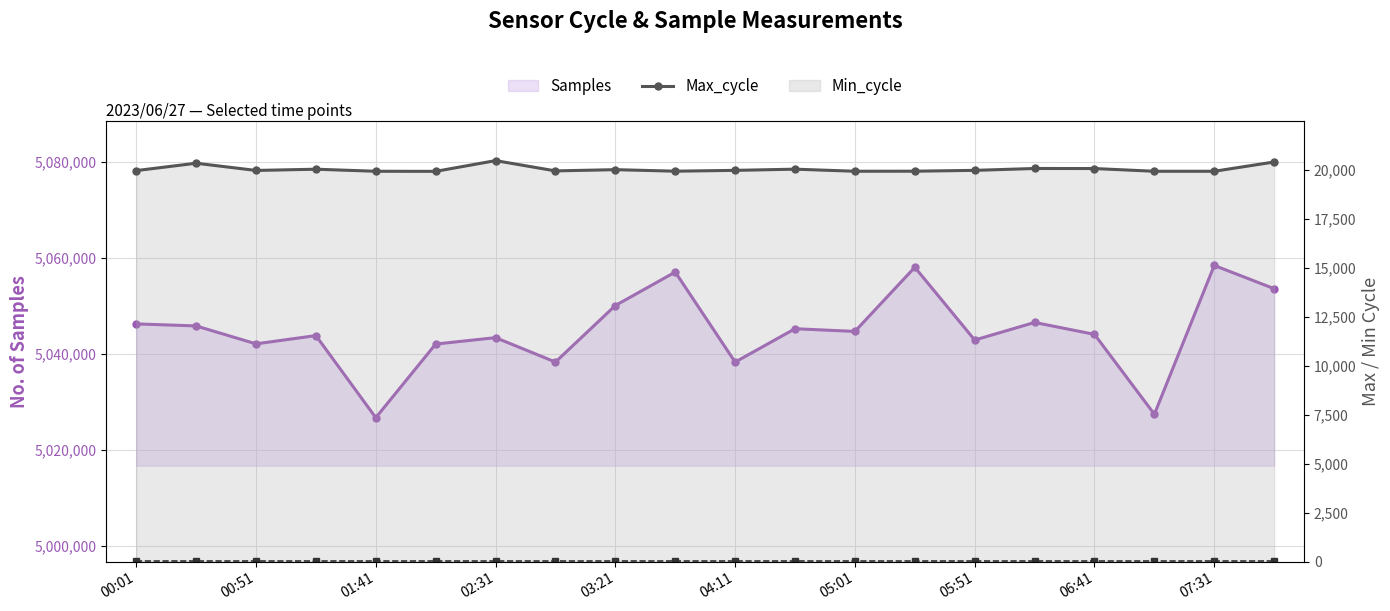

What is the average value of the Max_cycle series?

20030